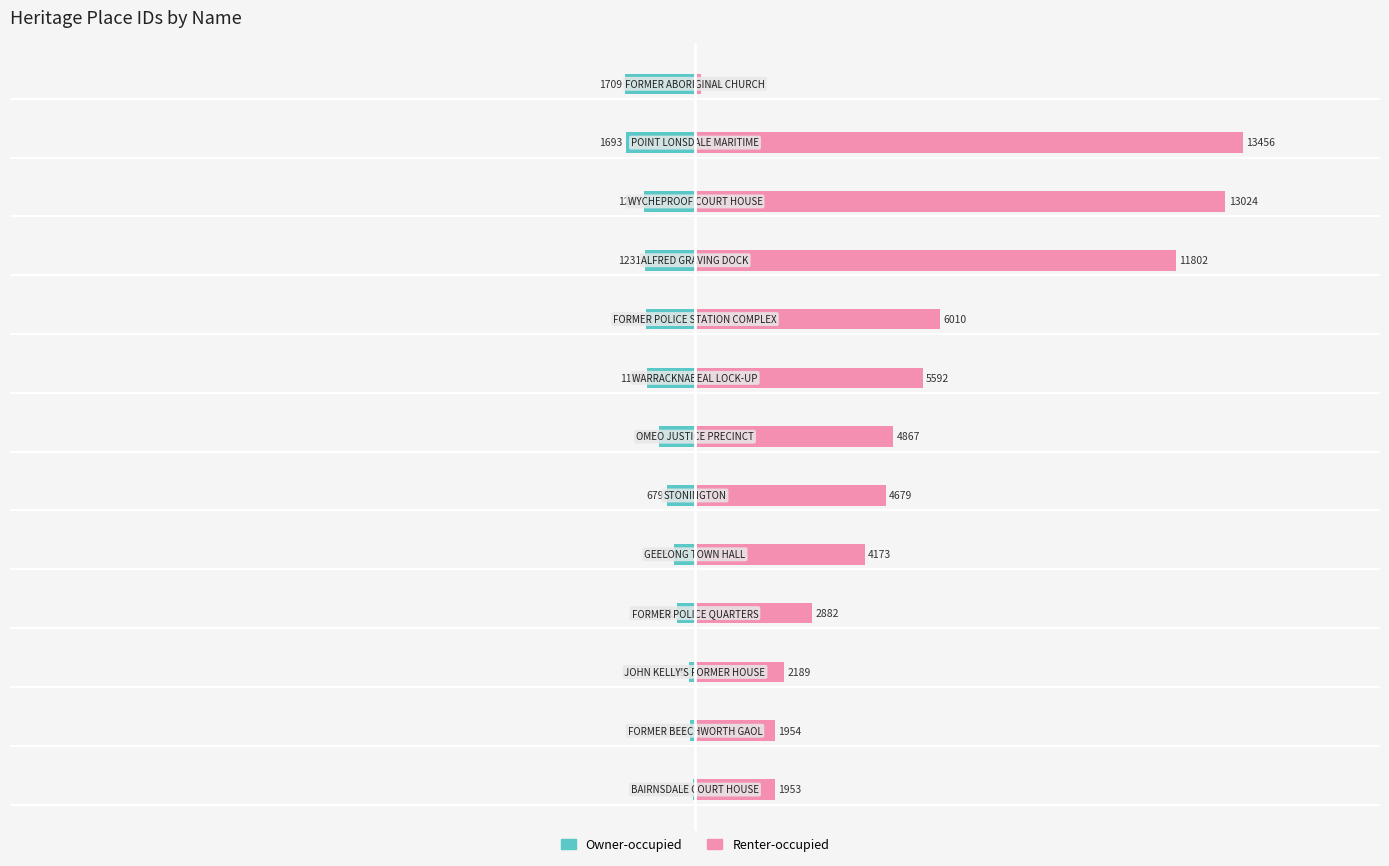

At 10000, list the series in order from largest to smallest.

Renter-occupied, Owner-occupied